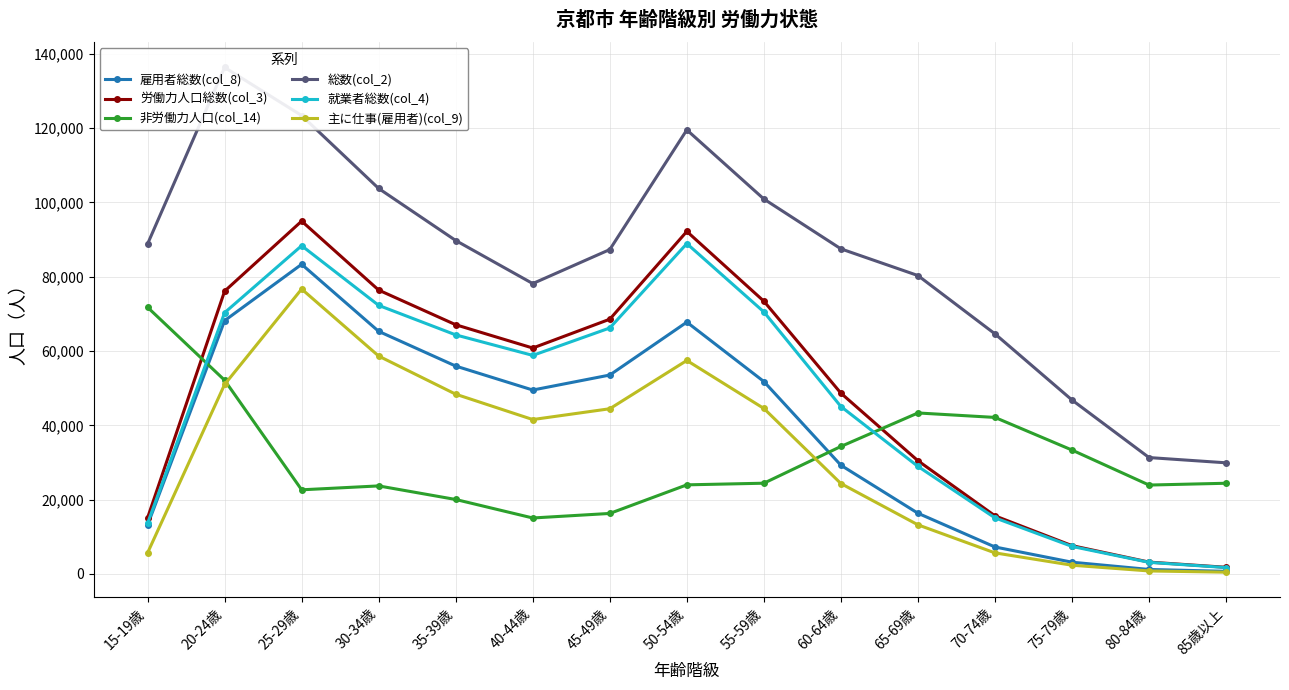

Where does the 総数(col_2) series first go above 87504?

15-19歳